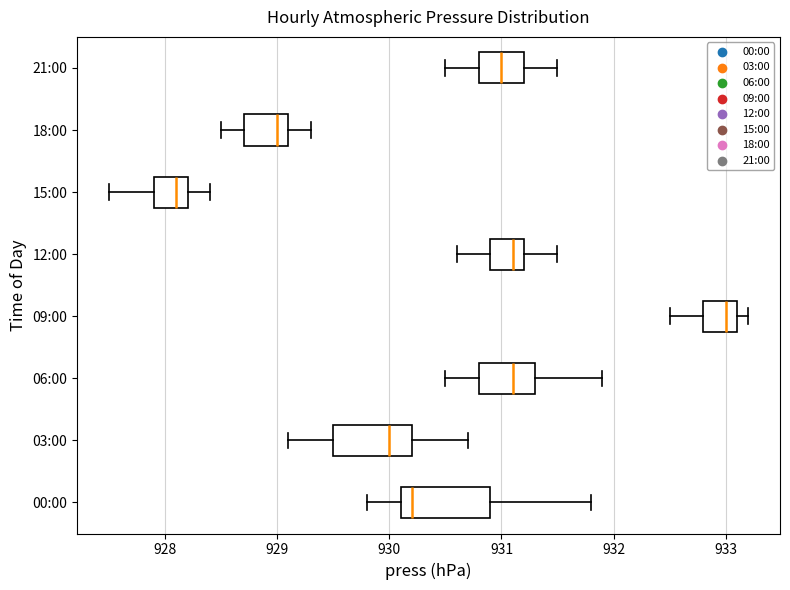

Reading bottom to top, transcribe this box plot: for each box, give where its median line is, the range the box spans, and where its two whiskers end, as read against the x-axis. The values are not printed on the chart, so give them approximately, as read against the axis.

00:00: median 930.2, box 930.1 to 930.9, whiskers 929.8 to 931.8
03:00: median 930.0, box 929.5 to 930.2, whiskers 929.1 to 930.7
06:00: median 931.1, box 930.8 to 931.3, whiskers 930.5 to 931.9
09:00: median 933.0, box 932.8 to 933.1, whiskers 932.5 to 933.2
12:00: median 931.1, box 930.9 to 931.2, whiskers 930.6 to 931.5
15:00: median 928.1, box 927.9 to 928.2, whiskers 927.5 to 928.4
18:00: median 929.0, box 928.7 to 929.1, whiskers 928.5 to 929.3
21:00: median 931.0, box 930.8 to 931.2, whiskers 930.5 to 931.5